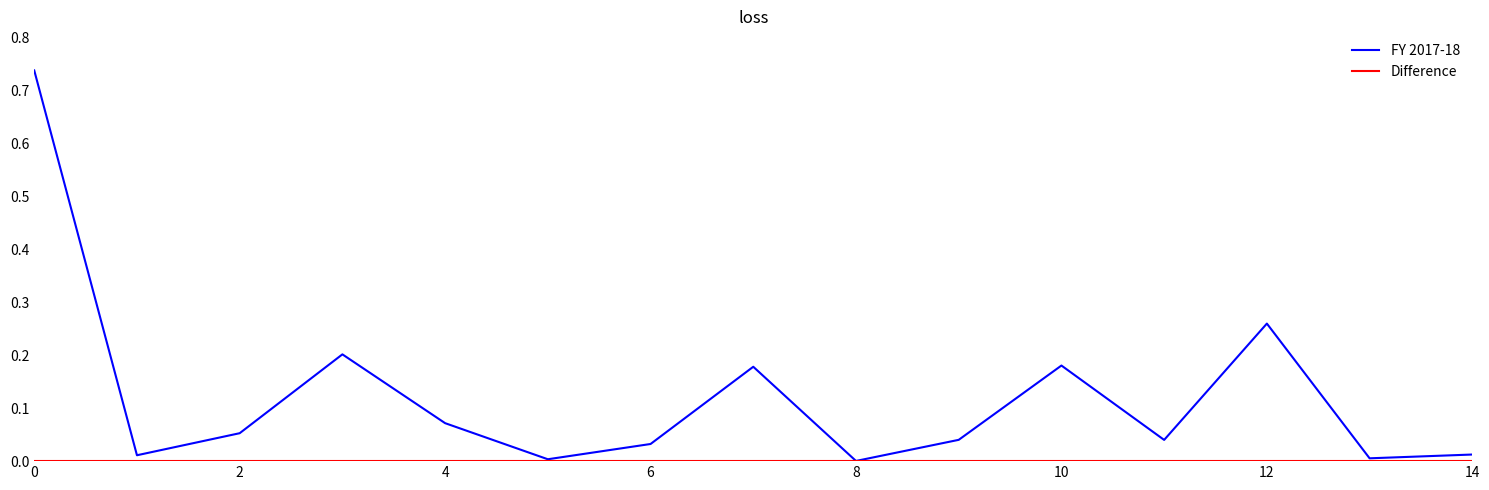

Which series has the largest total across all categories?

FY 2017-18